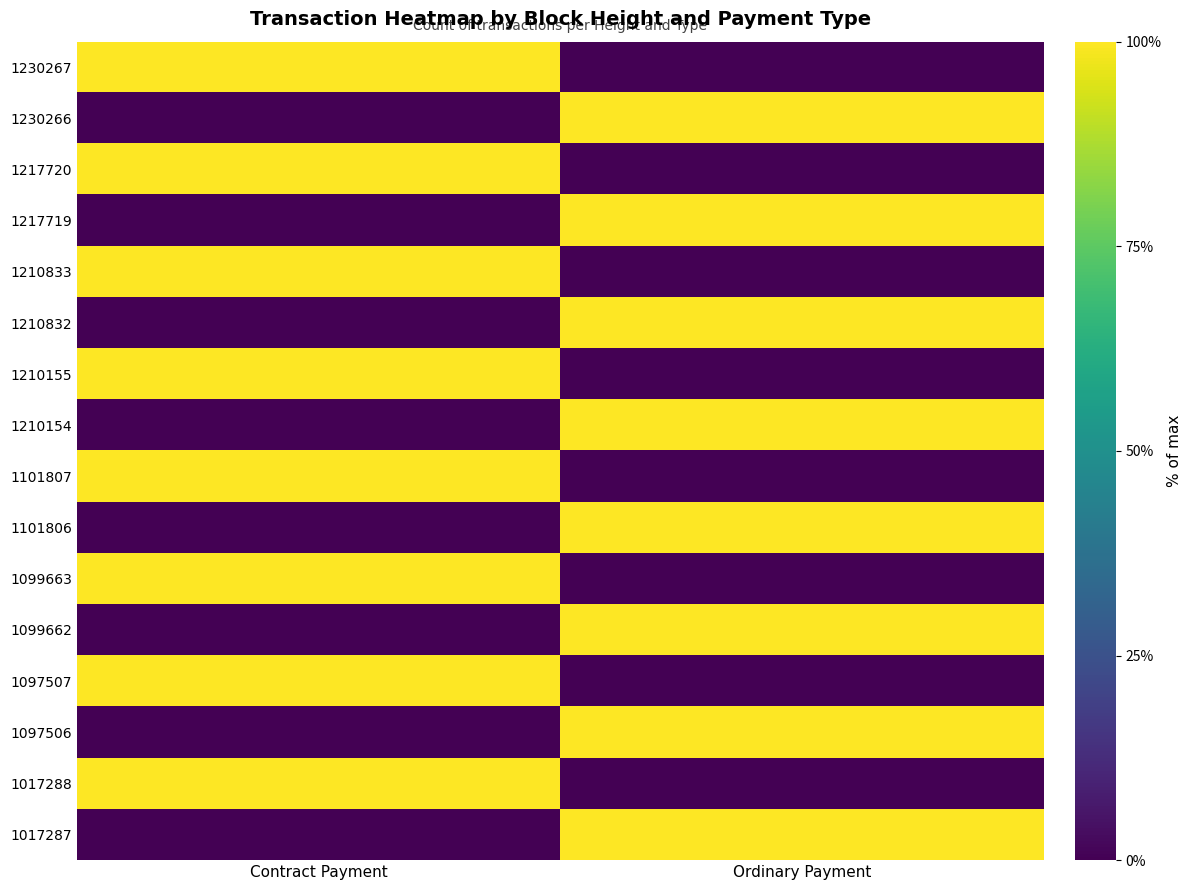

What is the total value across all series at Ordinary Payment?

800